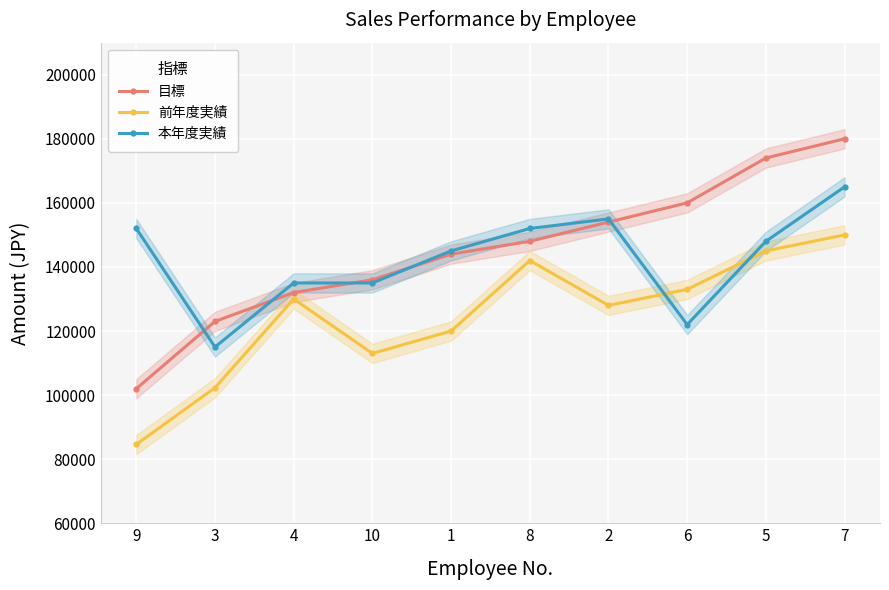

At which label does 前年度実績 reach its peak?

7